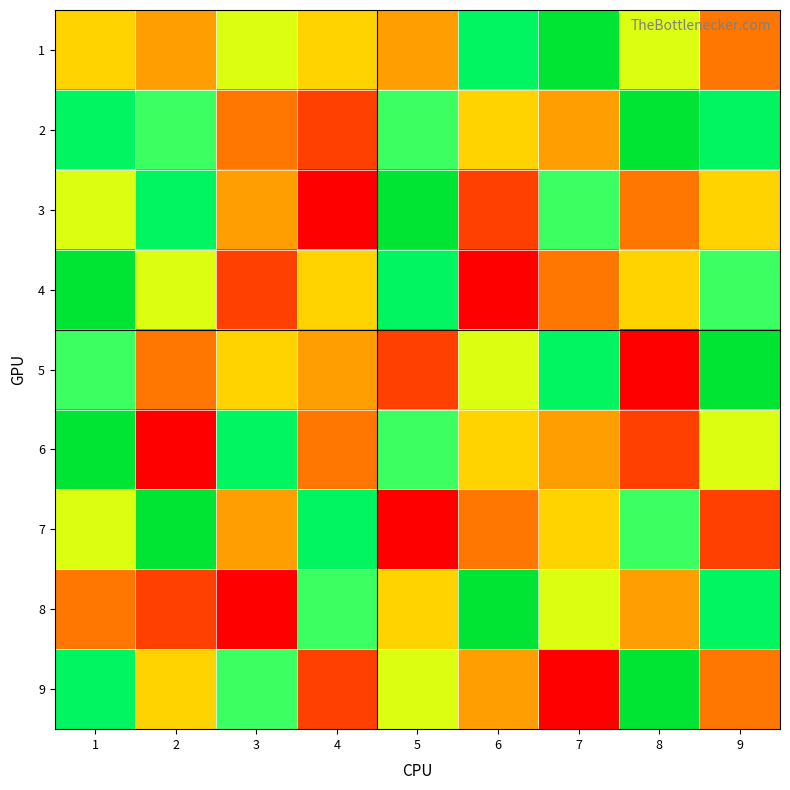

Which series has the largest total across all categories?

2